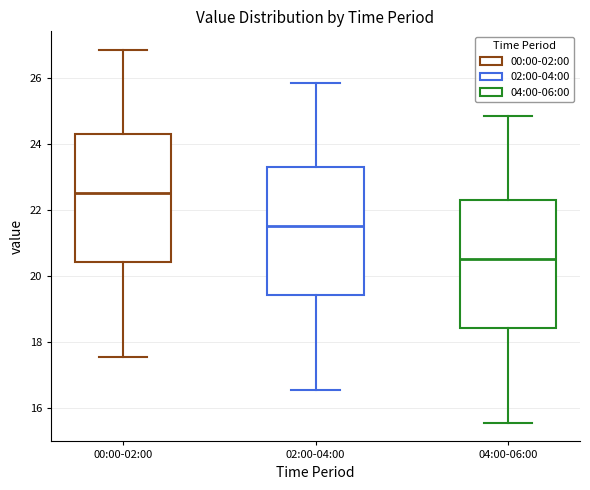

Reading left to right, transcribe this box plot: for each box, give where its median line is, the range the box spans, and where its two whiskers end, as read against the y-axis. The values are not printed on the chart, so give them approximately, as read against the axis.

00:00-02:00: median 22.6, box 20.4 to 24.4, whiskers 17.6 to 26.8
02:00-04:00: median 21.6, box 19.4 to 23.4, whiskers 16.6 to 25.8
04:00-06:00: median 20.6, box 18.4 to 22.4, whiskers 15.6 to 24.8